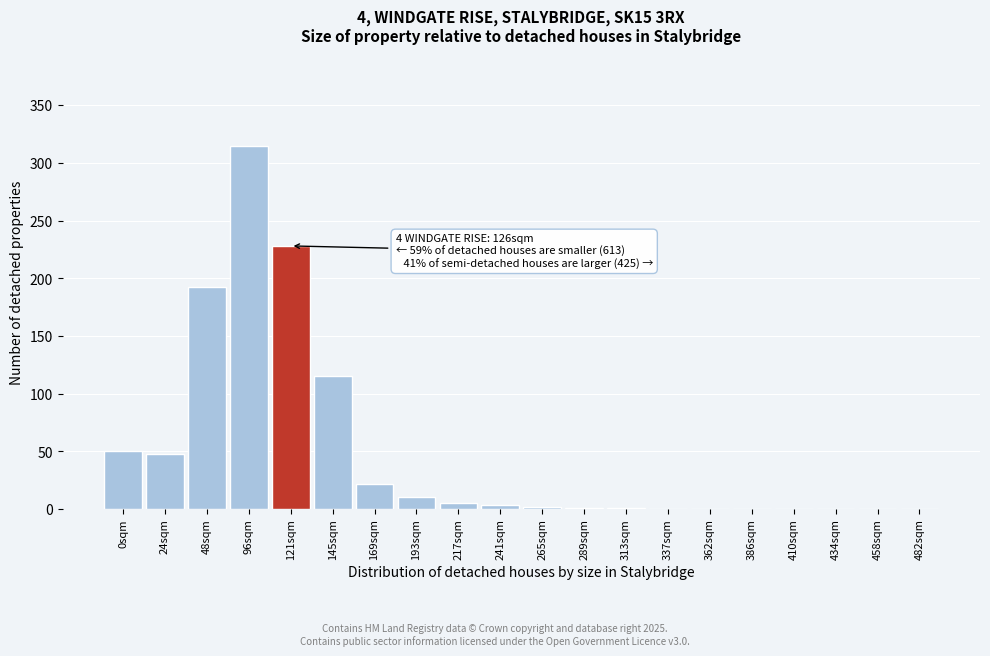

Which category has the highest value across all series?

96sqm